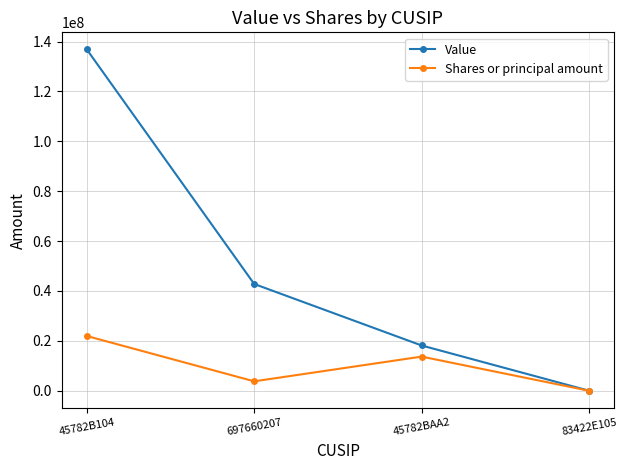

Where does the Shares or principal amount series first go above 13700000?

45782B104